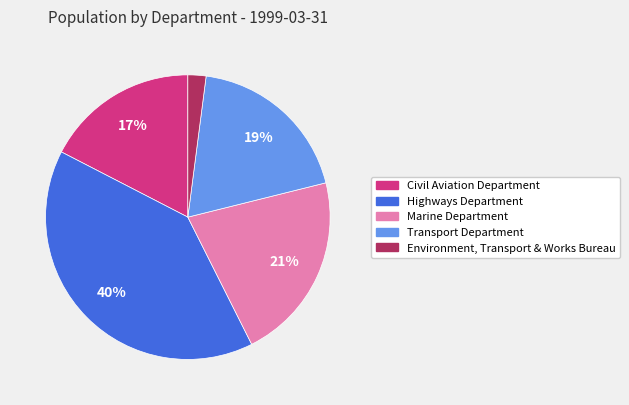

How many slices are in this pie chart?

5